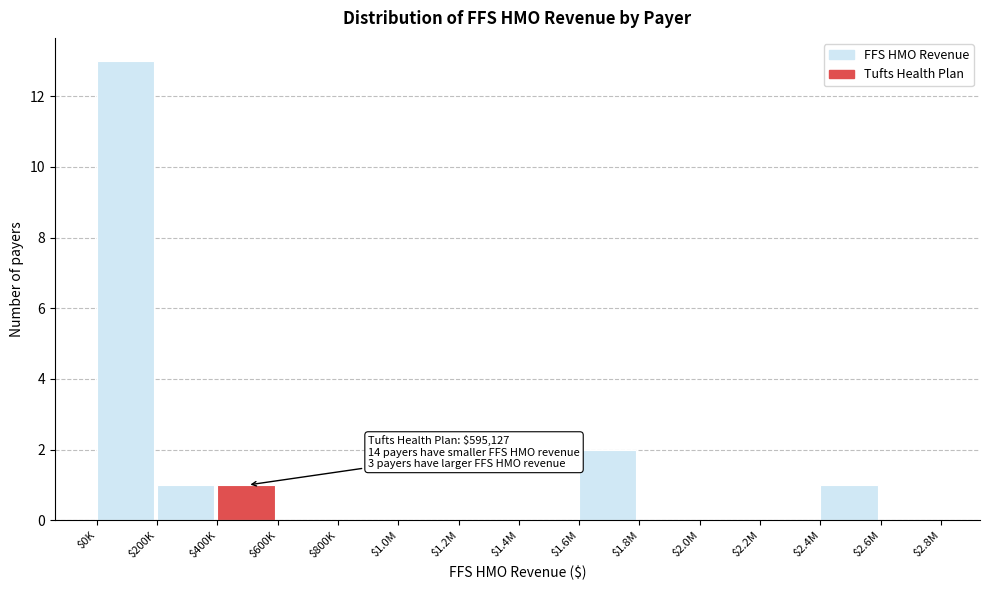

At which label is the value closest to 6?

$1.6M